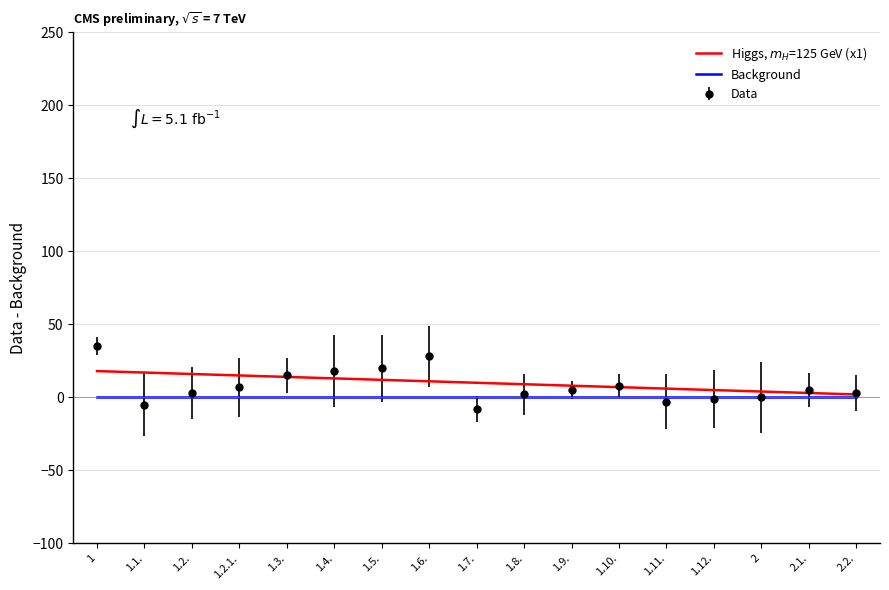

What is the greatest value displayed?

35